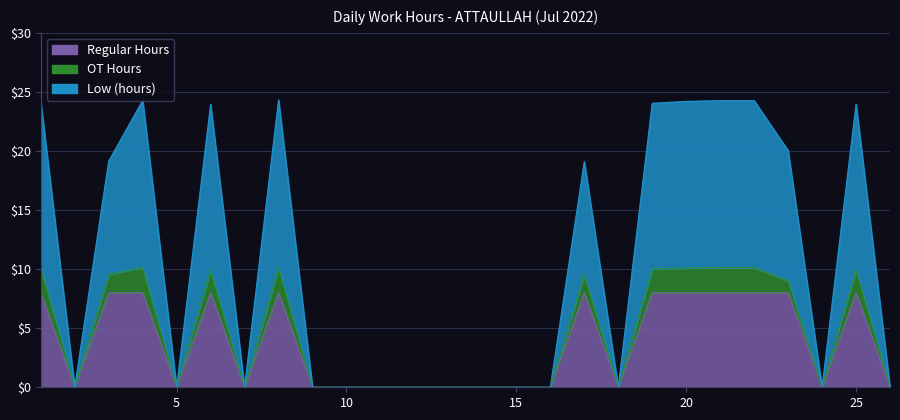

Which series has the largest range (max minus min)?

Low (hours)